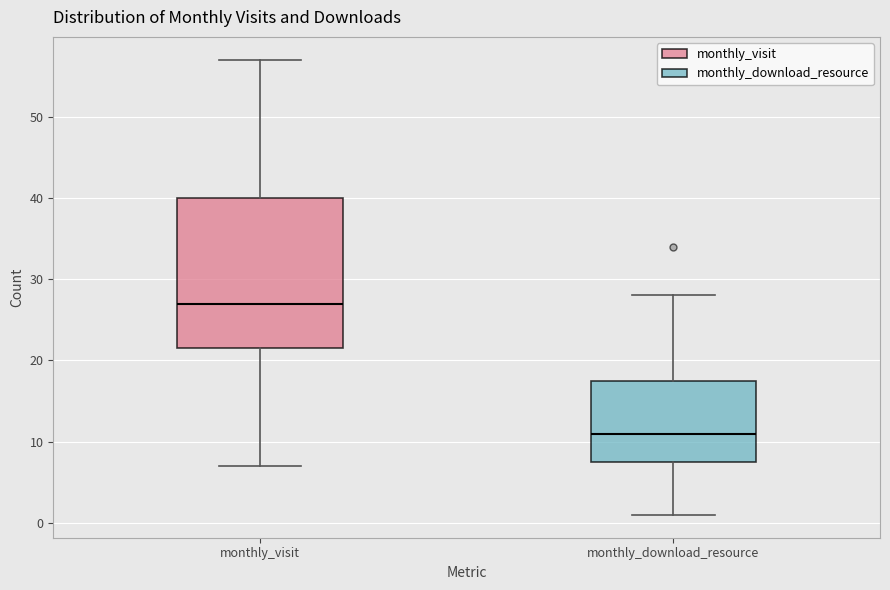

Reading left to right, read every box against the y-axis: the position of its median line, the range the box covers, and the ends of its whiskers. The values are not printed on the chart, so give them approximately, as read against the axis.

monthly_visit: median 27, box 22 to 40, whiskers 7 to 57
monthly_download_resource: median 11, box 8 to 18, whiskers 1 to 28